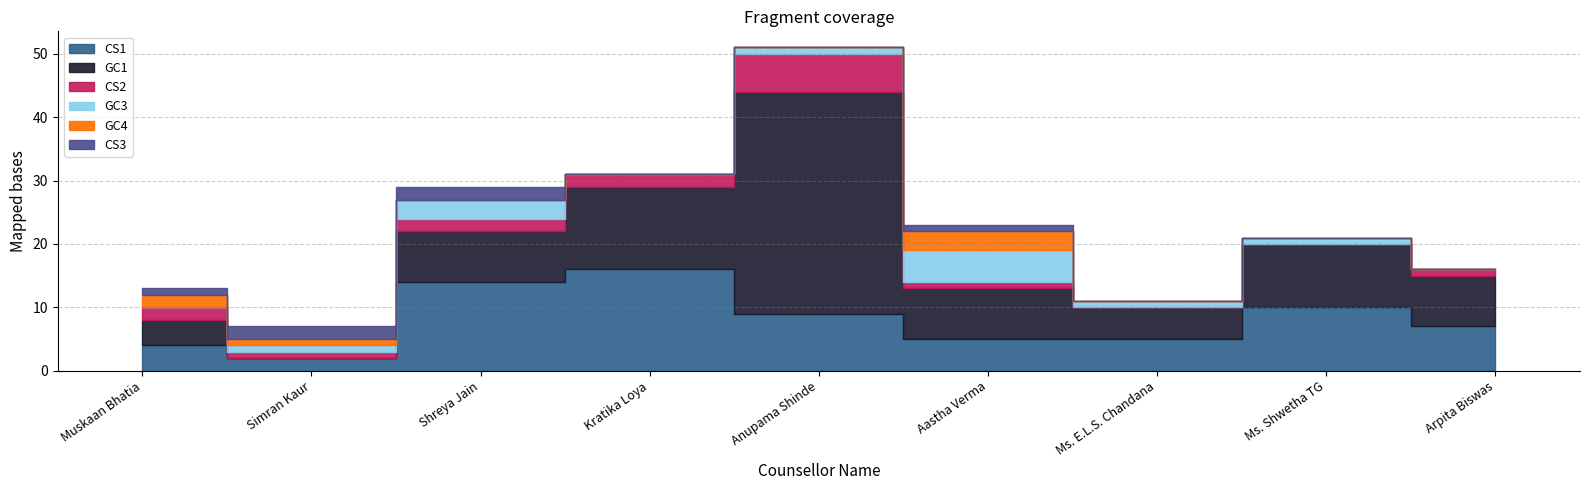

True or false: GC3 and GC4 intersect in this chart.

False